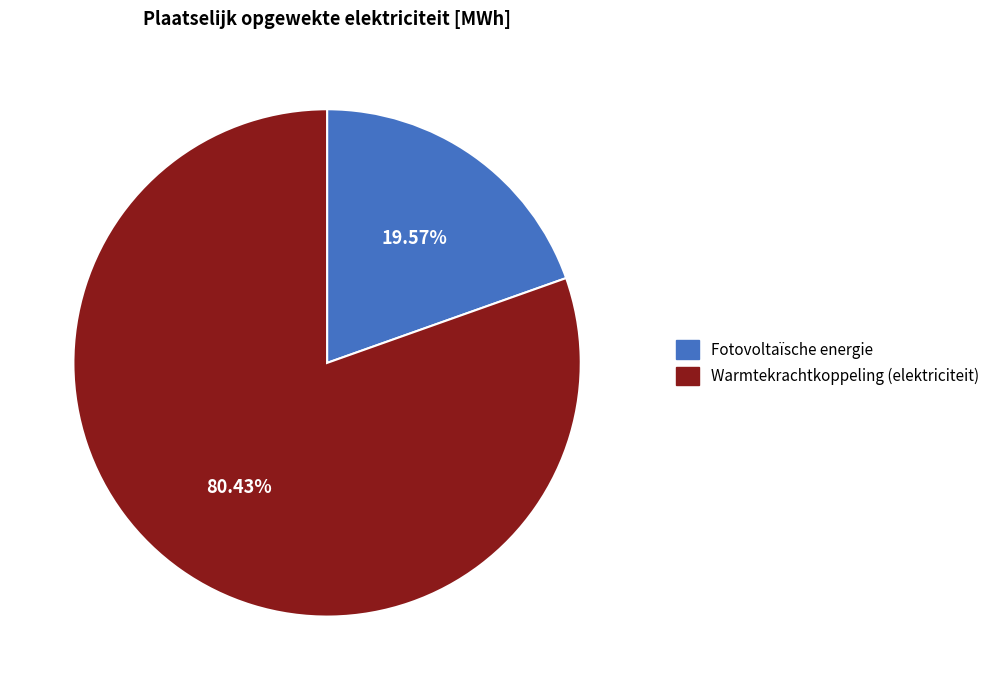

Is there a majority slice in this chart?

Yes